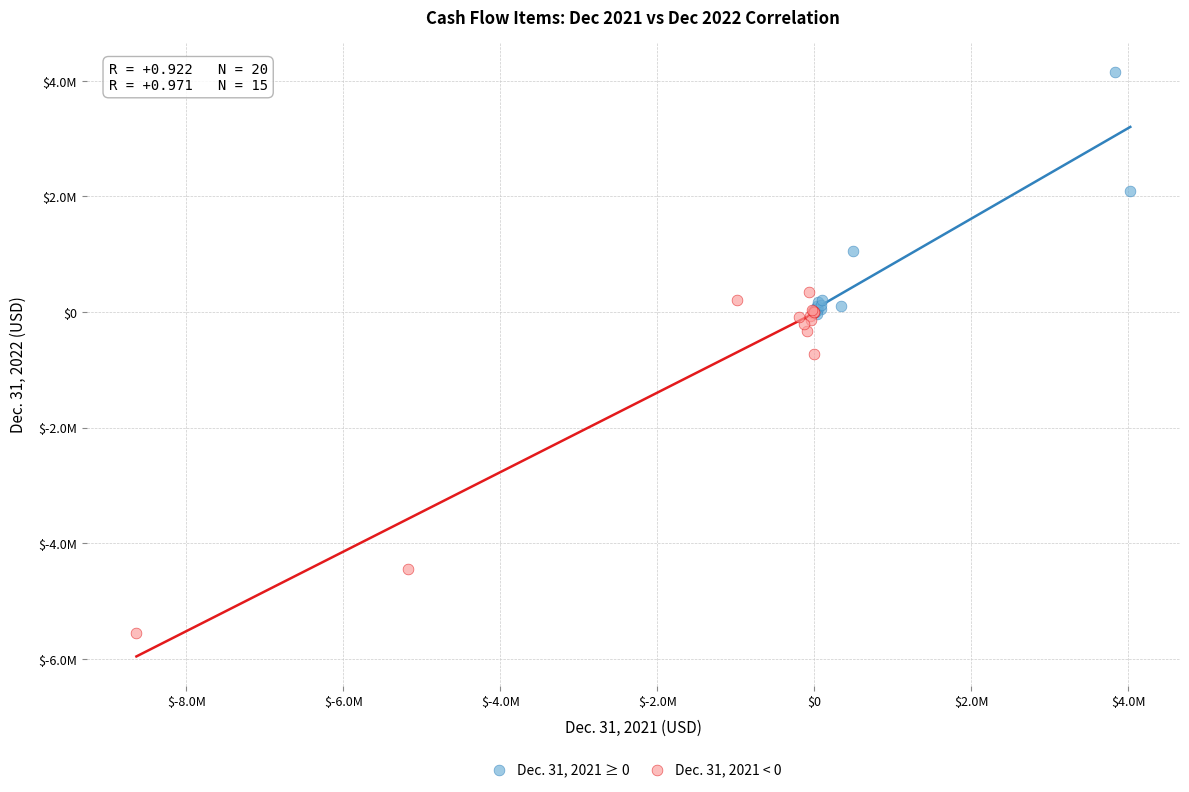

Which series has the widest spread of Y values?

Dec. 31, 2021 < 0